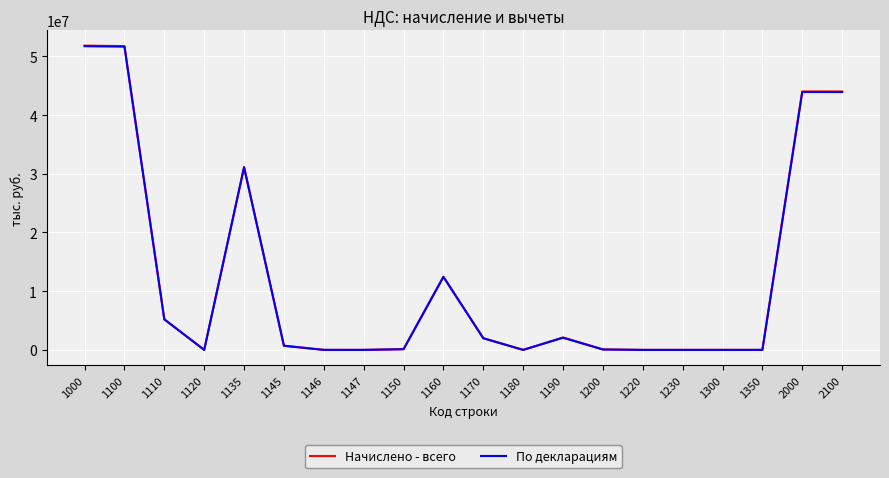

Is the value of Начислено - всего at 2100 greater than the value of По декларациям at 1300?

Yes